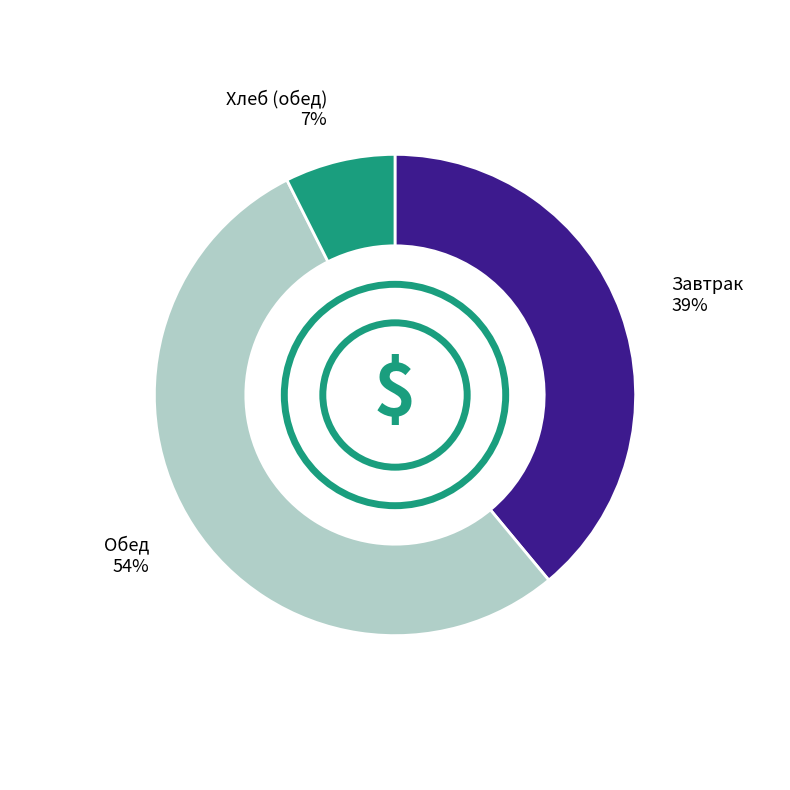

To the nearest percent, what is the average slice percentage?

33%